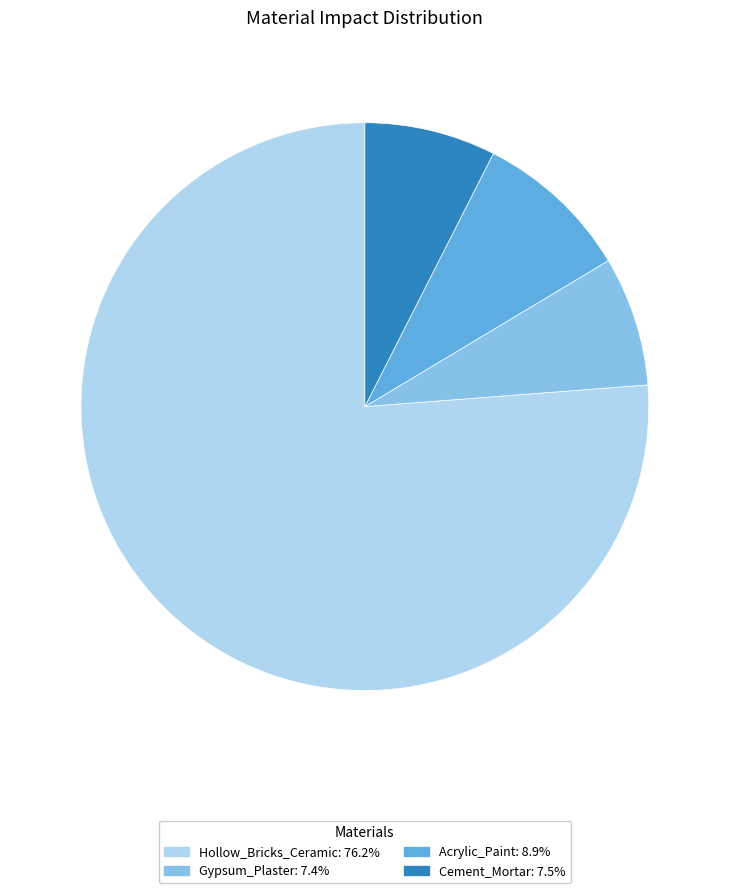

Is there a majority slice in this chart?

Yes